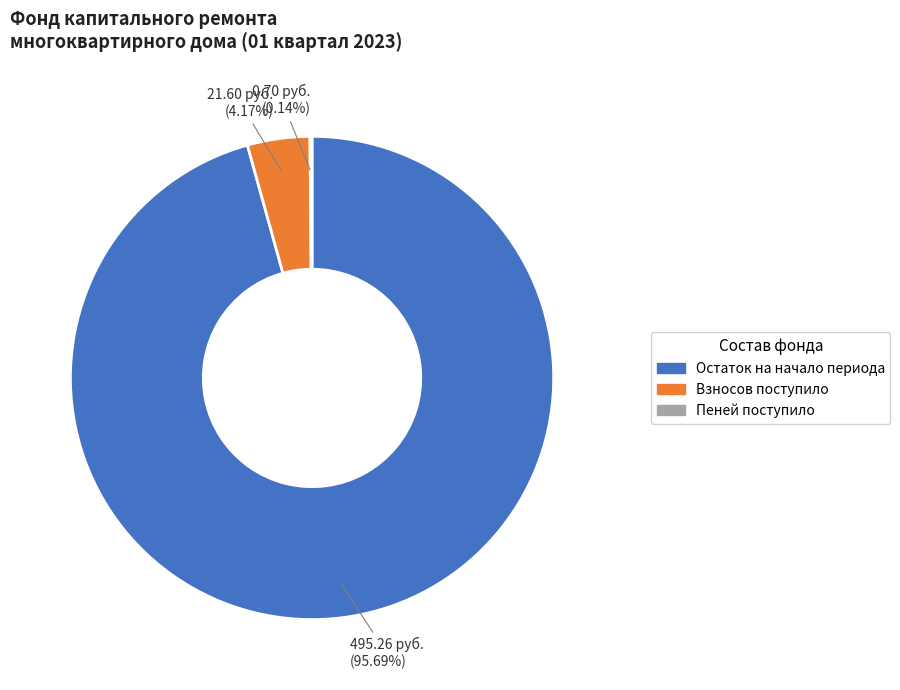

Does any single category account for the majority?

Yes